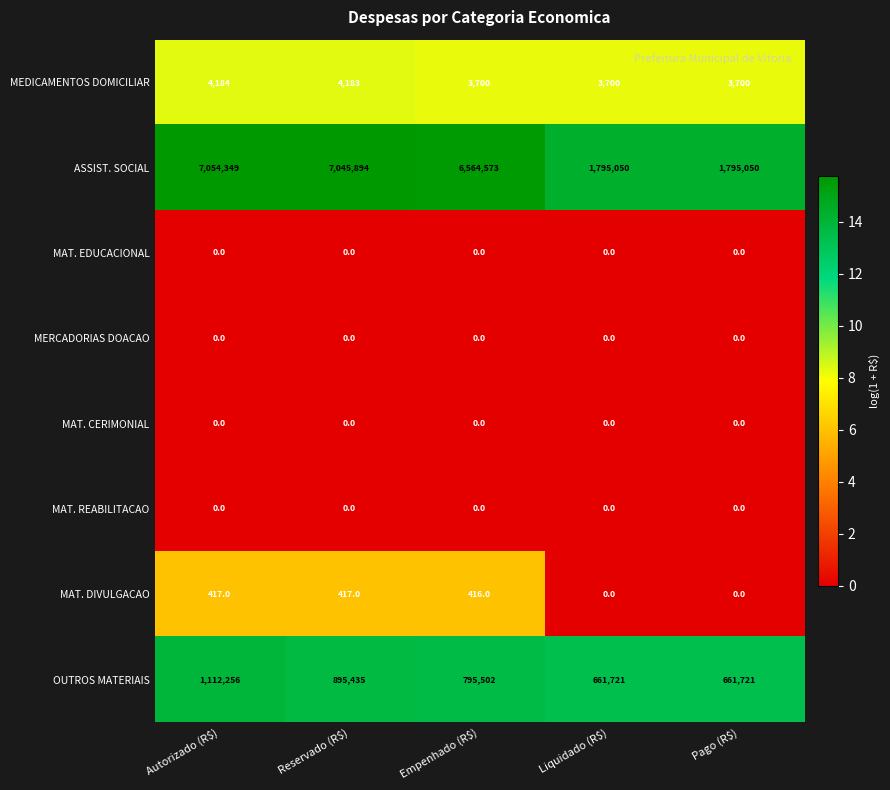

Which series has the widest spread of values?

ASSIST. SOCIAL